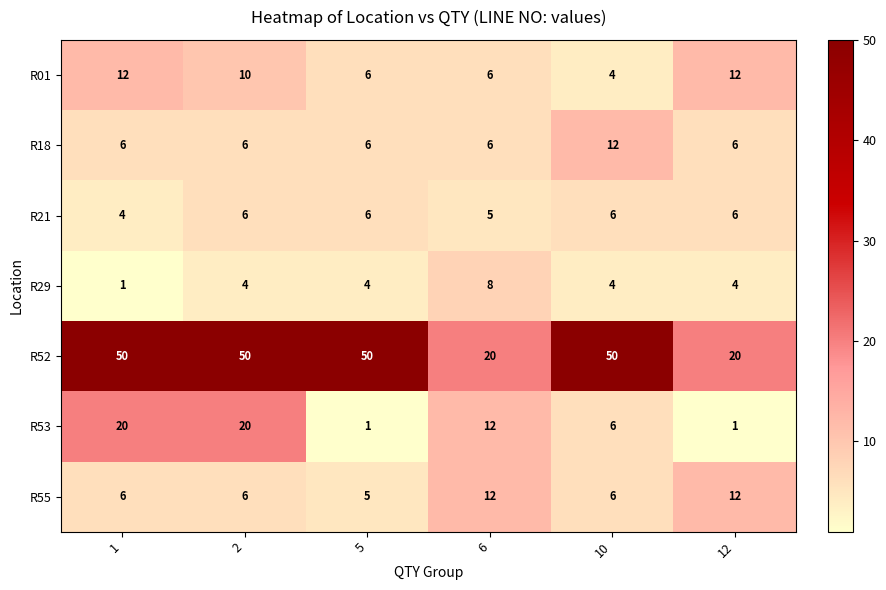

What is the total value across all series at 5?

78